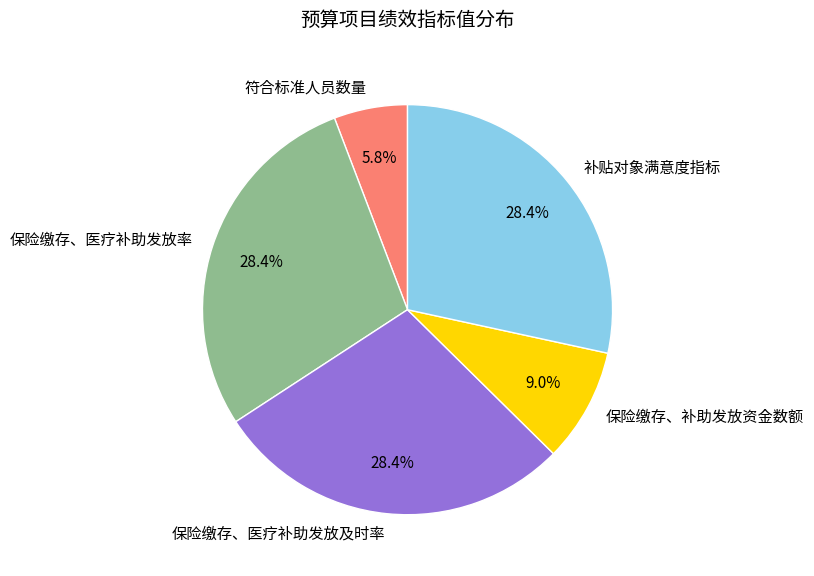

Which has a higher value, 符合标准人员数量 or 保险缴存、补助发放资金数额?

保险缴存、补助发放资金数额